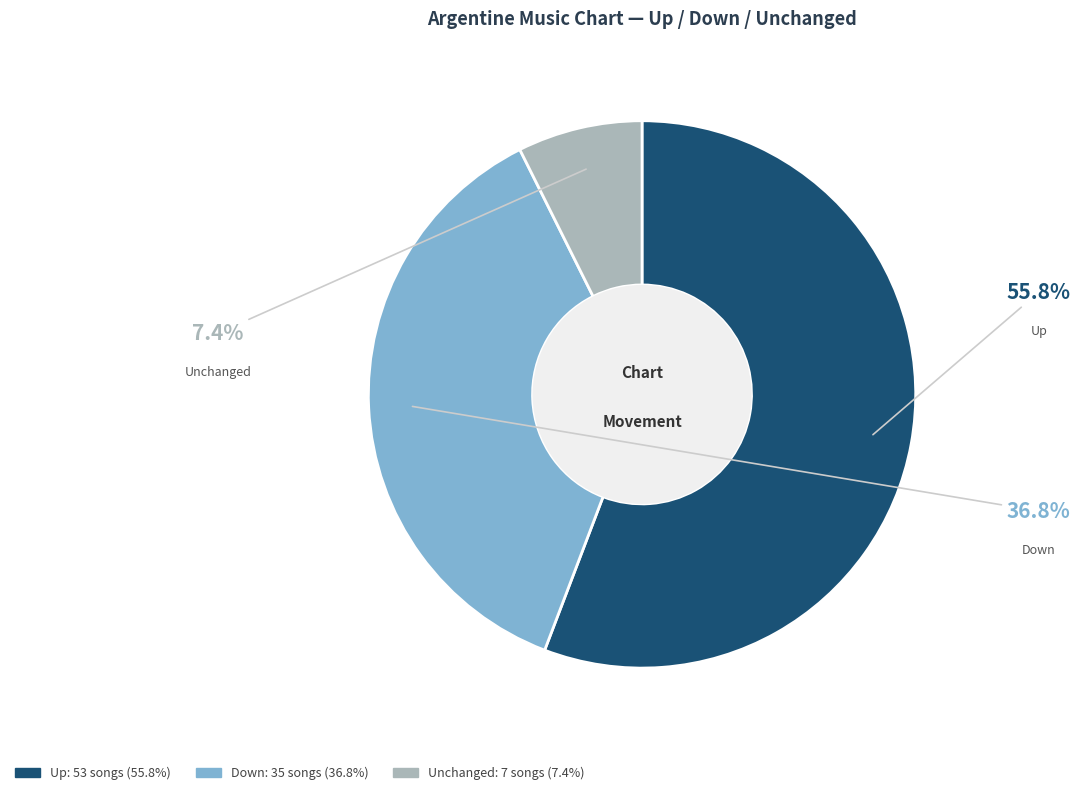

Is there a majority slice in this chart?

Yes